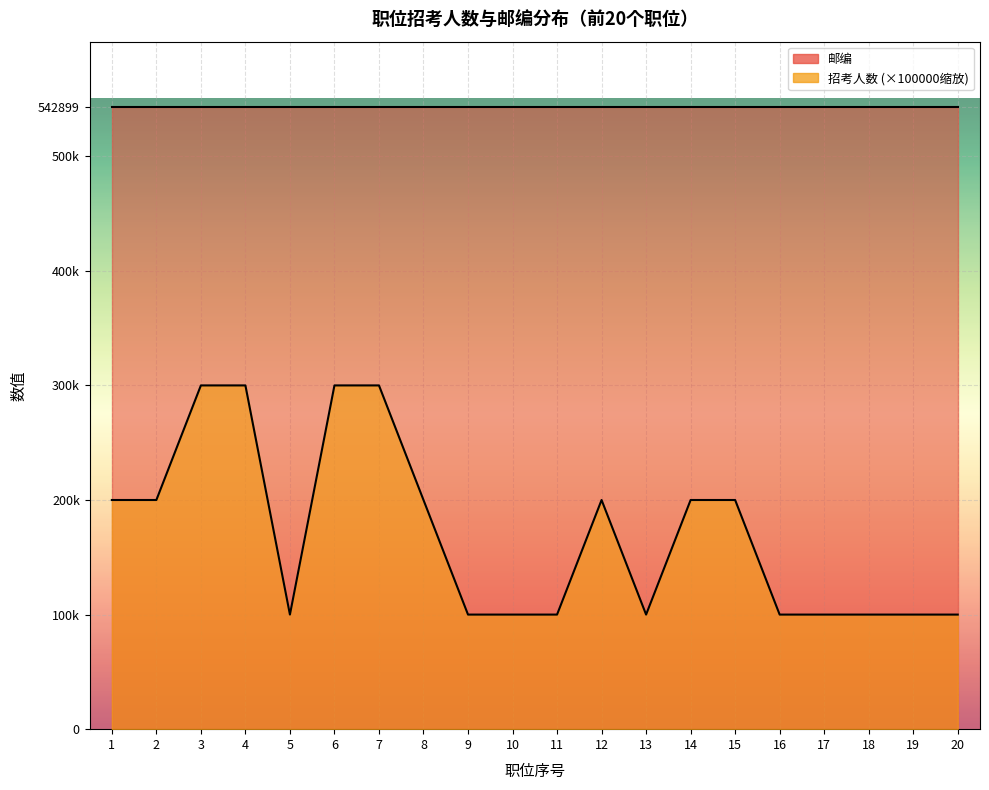

Rank the categories by value from highest to lowest.

3, 4, 6, 7, 1, 2, 8, 12, 14, 15, 5, 9, 10, 11, 13, 16, 17, 18, 19, 20